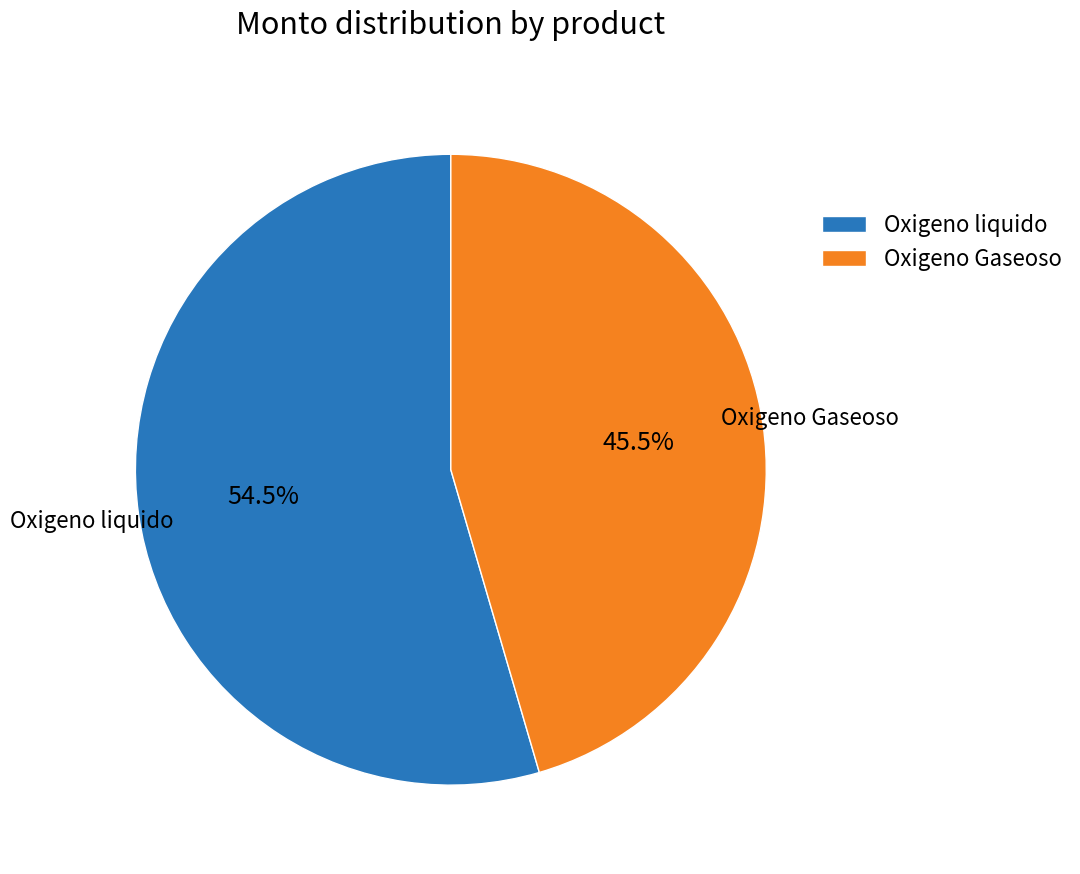

How many segments does this pie chart have?

2